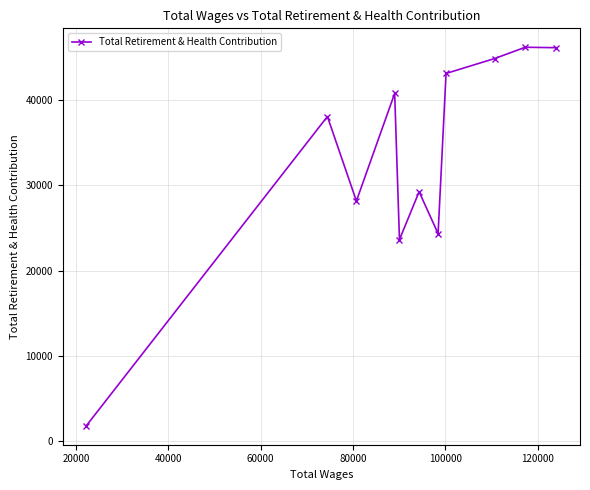

What is the maximum value shown in the chart?

46201